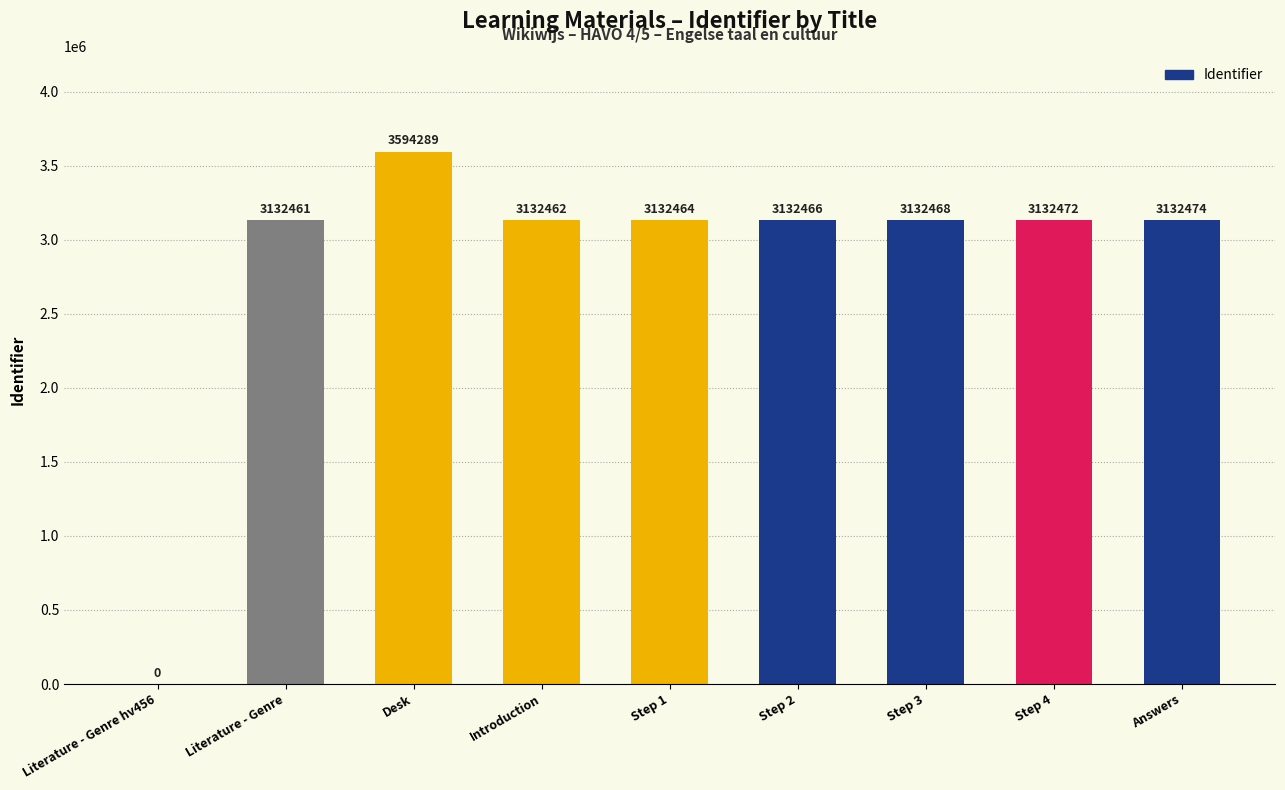

How many data points does each series have?

9